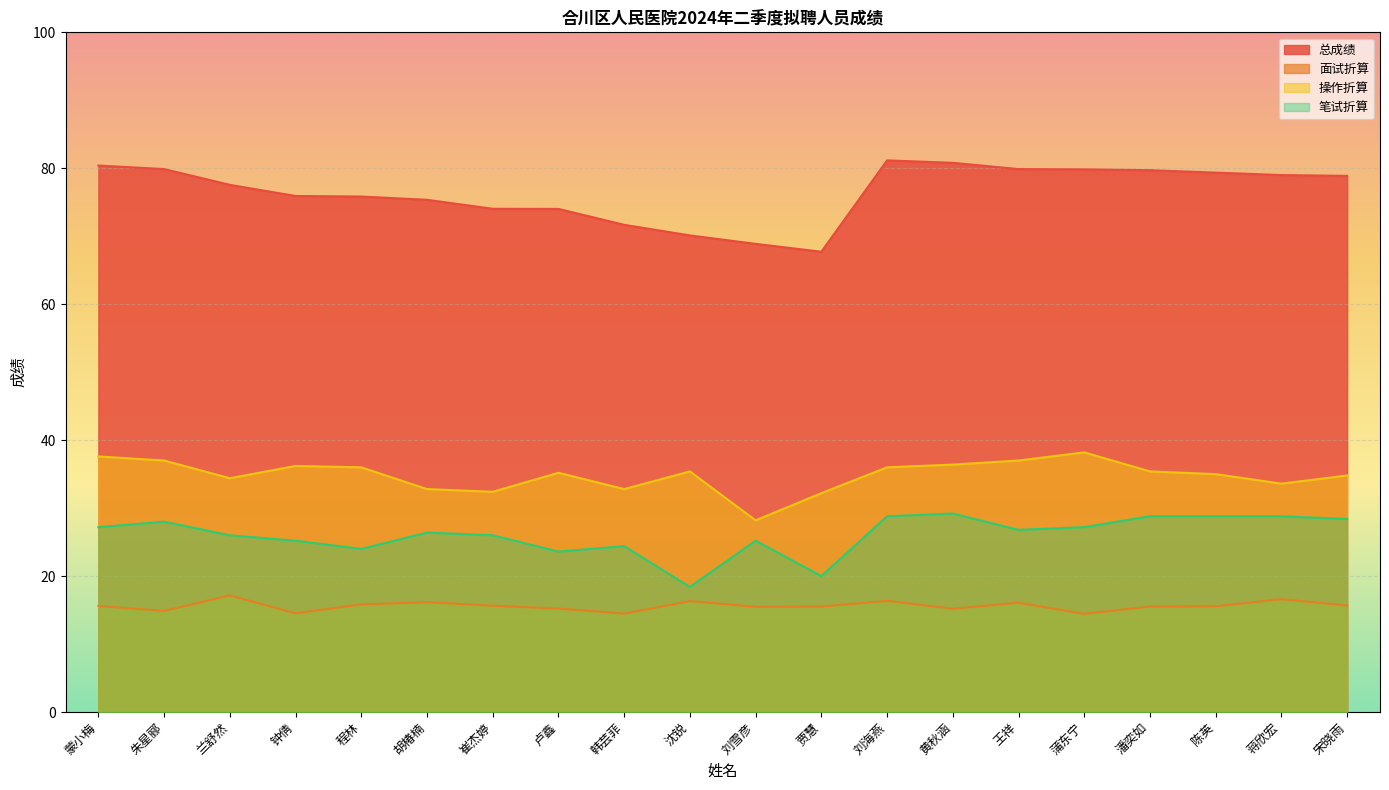

Which series has the largest total across all categories?

总成绩